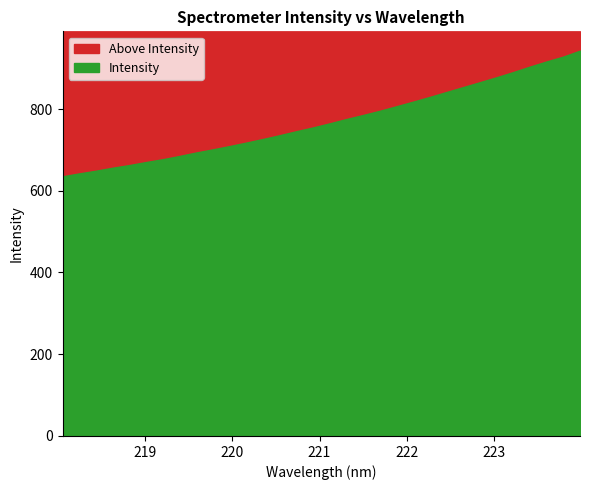

What is the sum of the values at 220.9264 and 222.0721?

1573.1